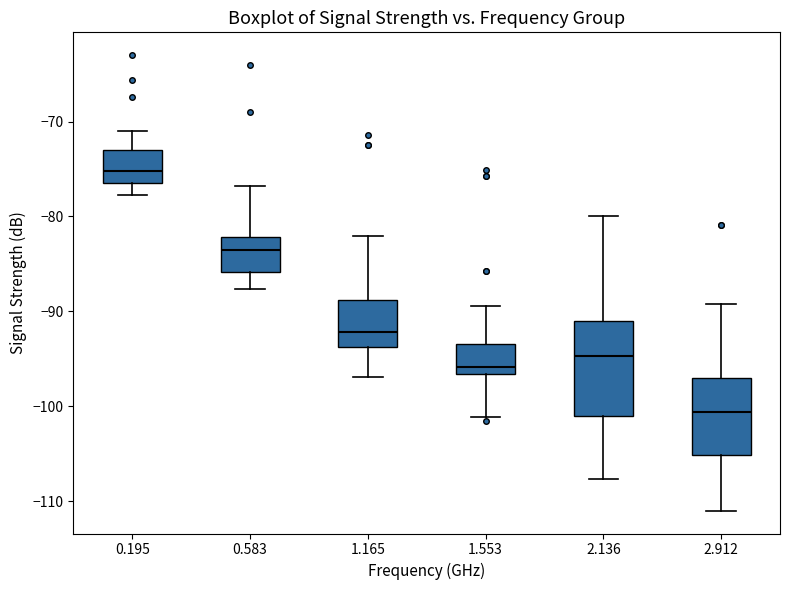

Which box's median line is the highest?

0.195